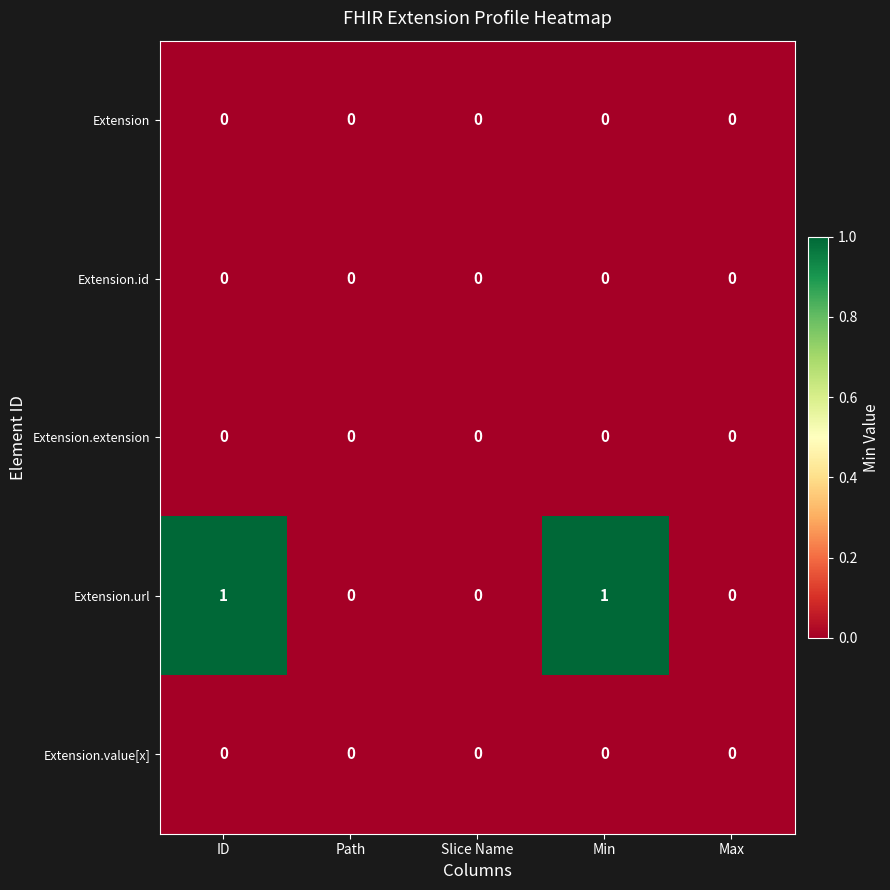

Which series has the largest range (max minus min)?

Extension.url